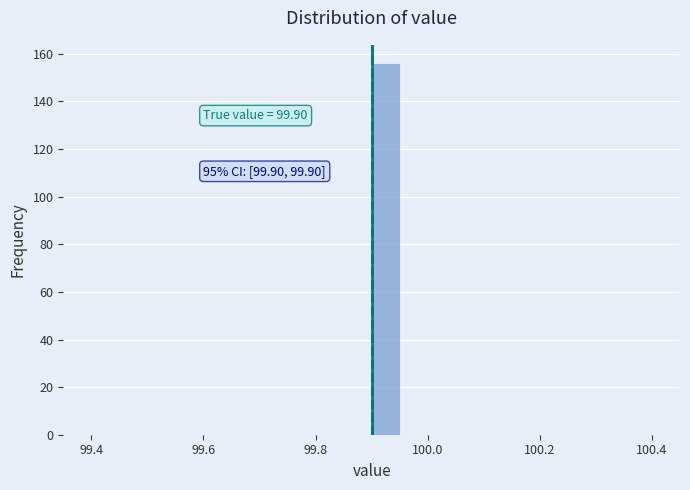

Around what value on the x-axis is the tallest bar? Give the approximate position of its centre, as read against the axis.

99.92